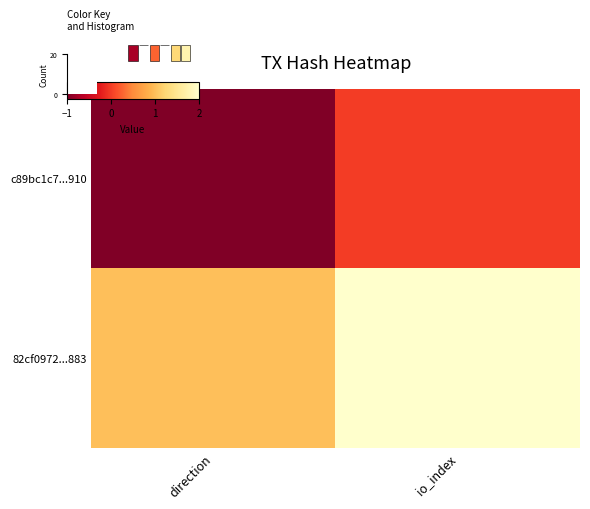

Is the value of 82cf0972...883 at io_index greater than the value of c89bc1c7...910 at direction?

Yes